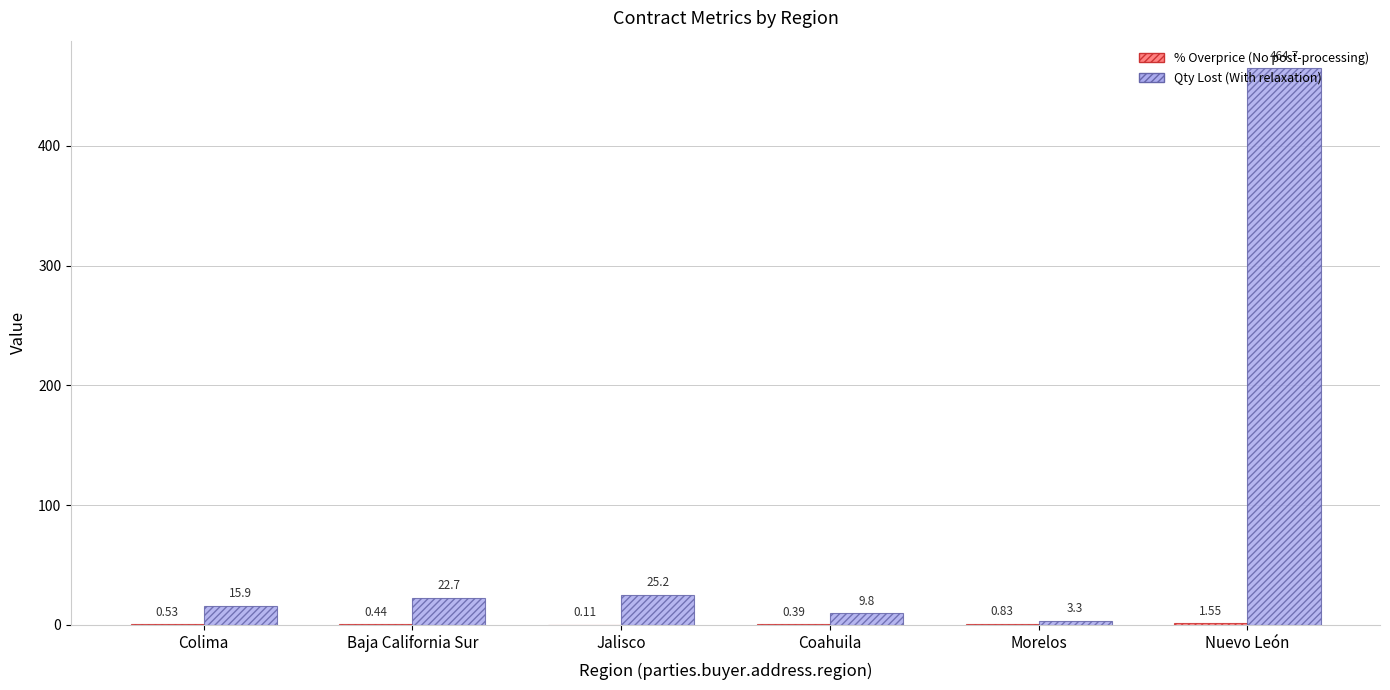

Count the number of data series in this chart.

2